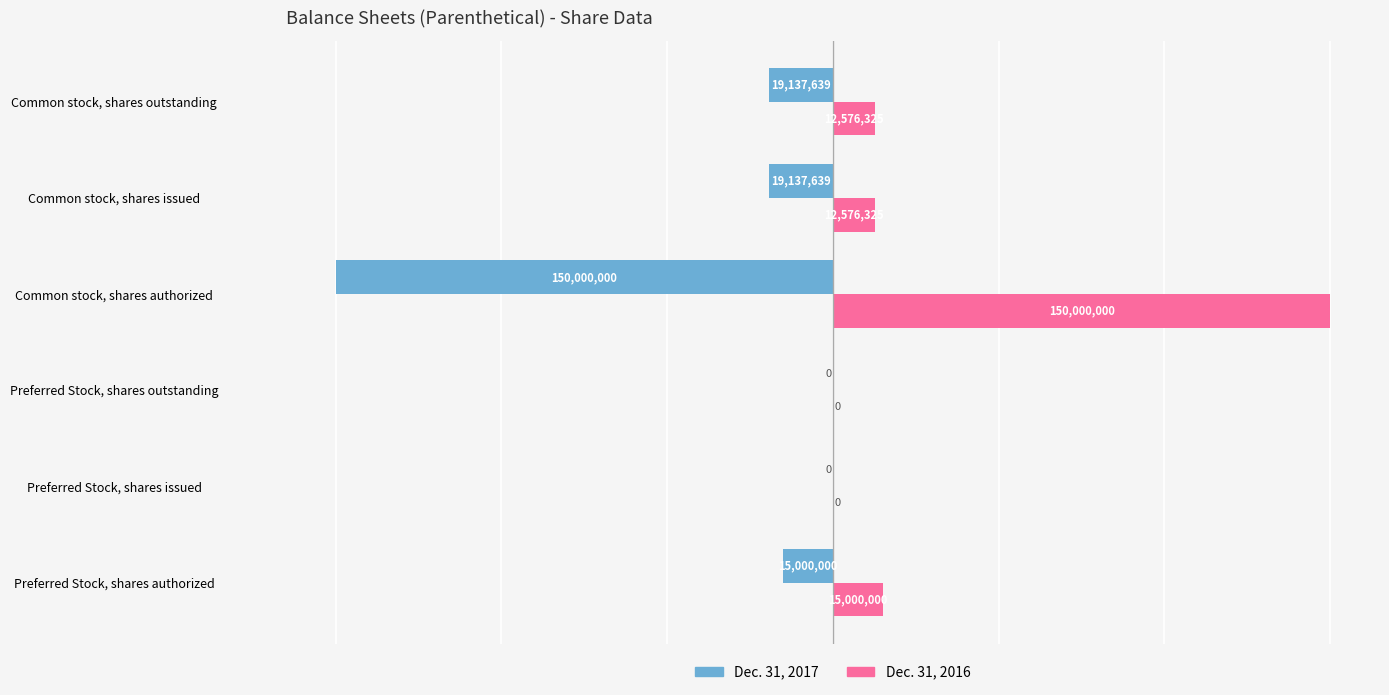

What is the maximum value shown in the chart?

150000000